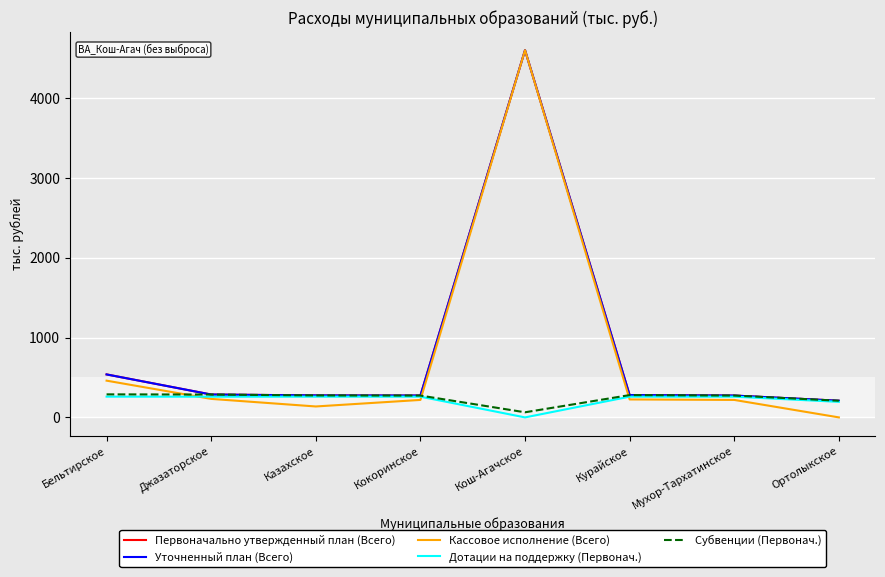

At which category is the sum across all series the highest?

Кош-Агачское